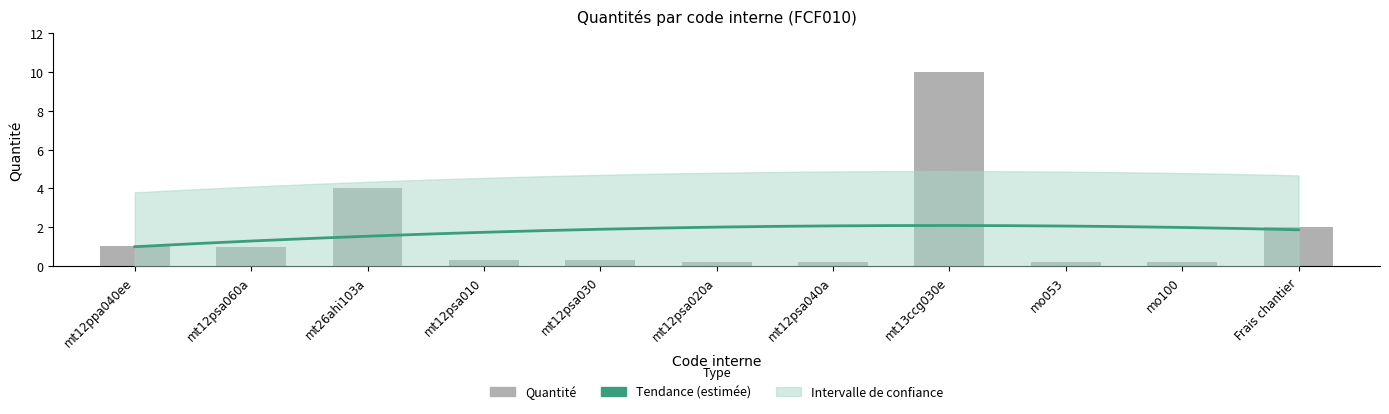

What is the value of the 4th bar from the left?

0.3